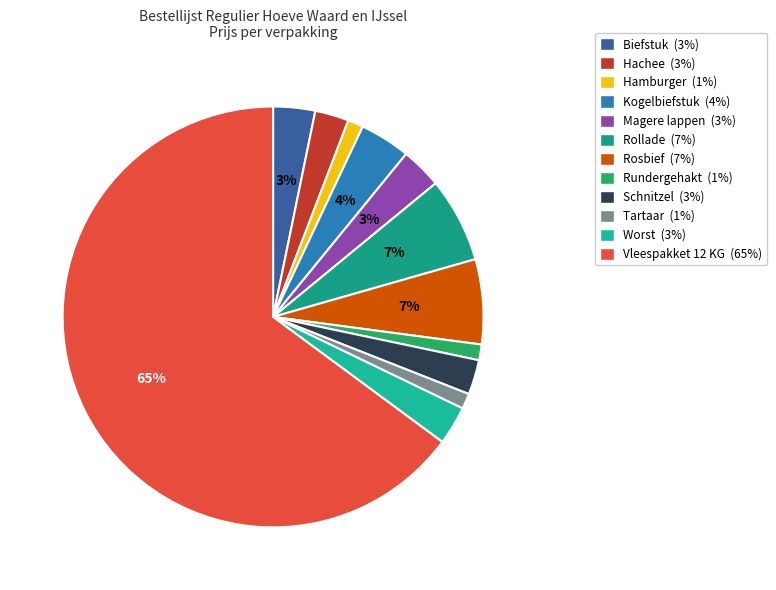

Is it true that Rollade is 7% of the pie?

True